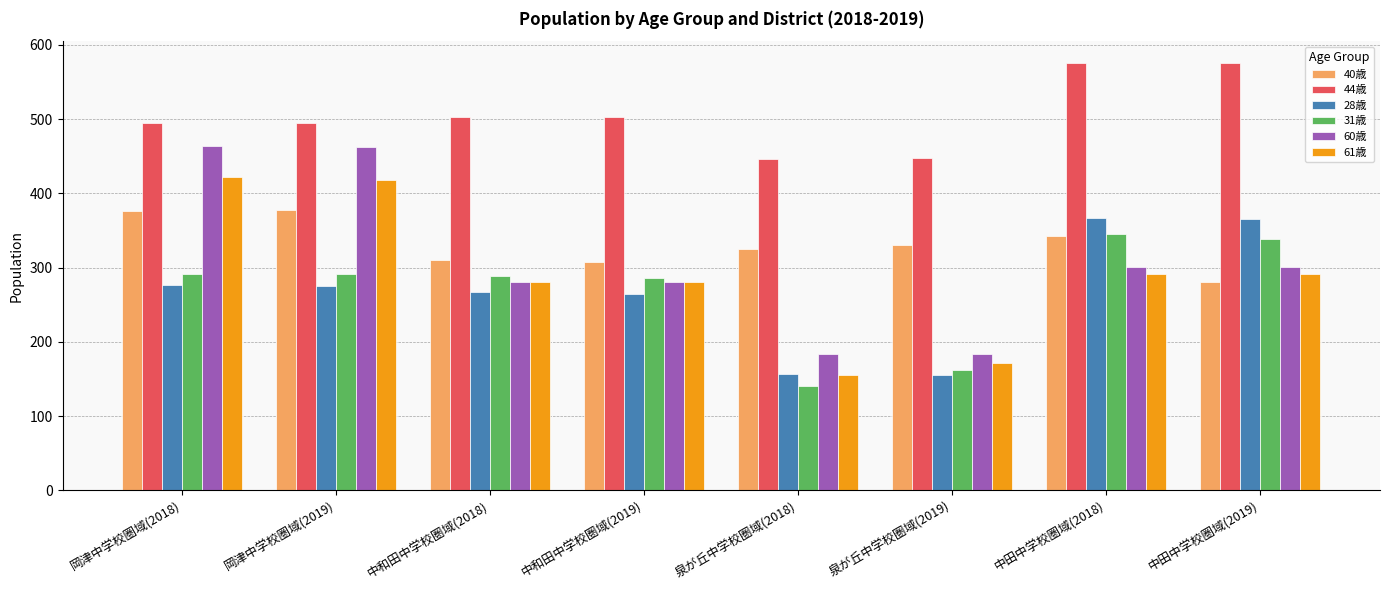

What is the label of the 3rd bar from the right?

泉が丘中学校圏域(2019)